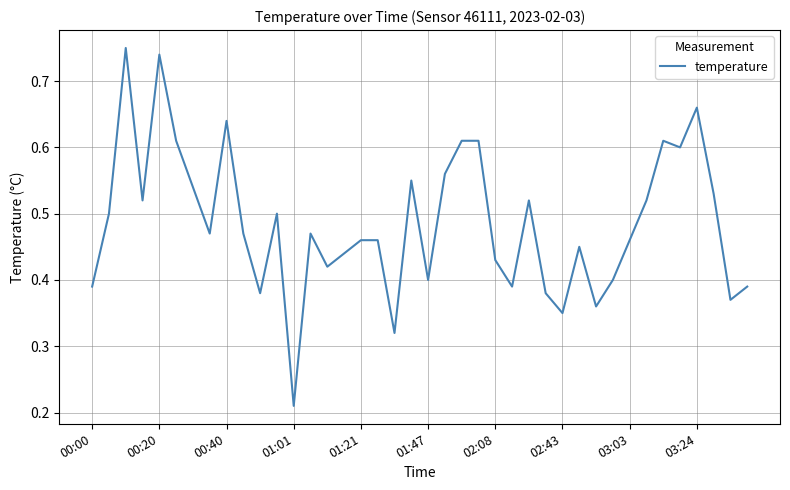

Is this an area chart (filled region under the line)?

No